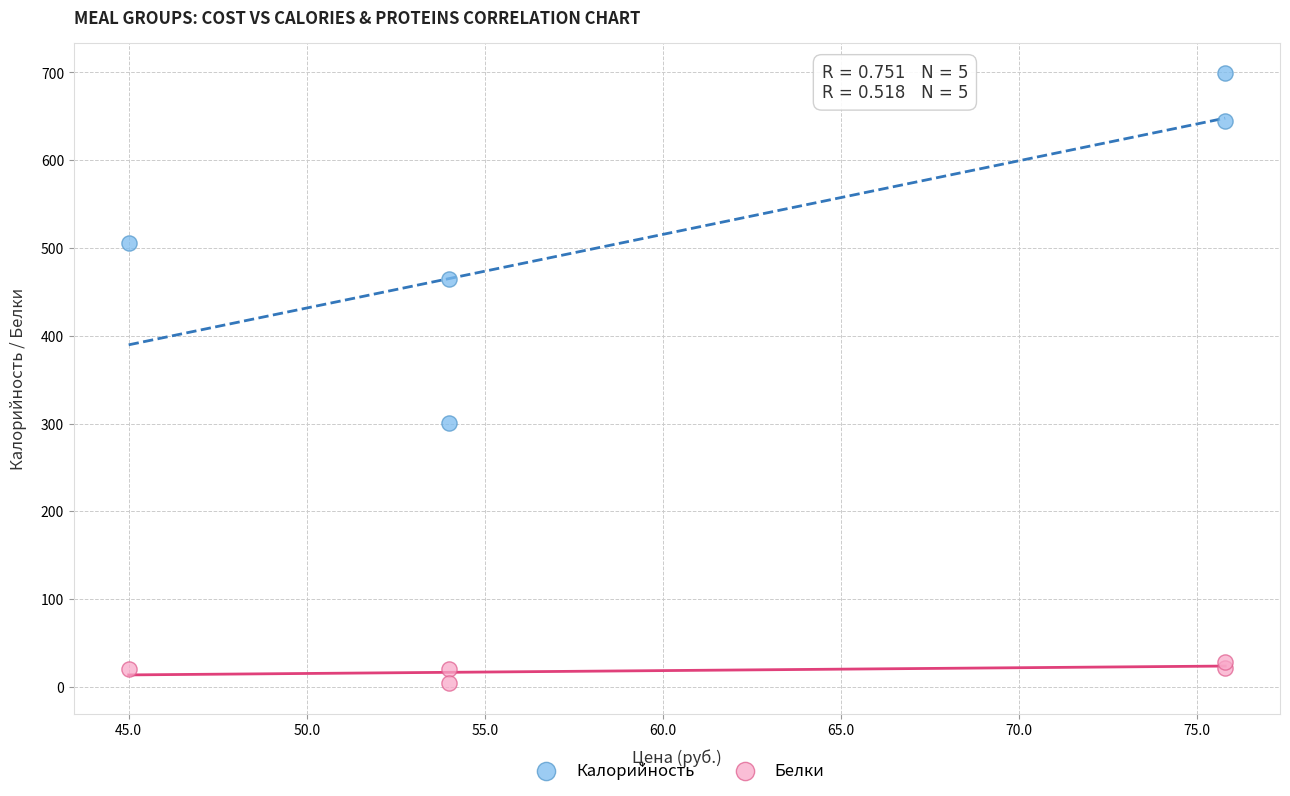

What are all the series names shown in the legend?

Калорийность, Белки